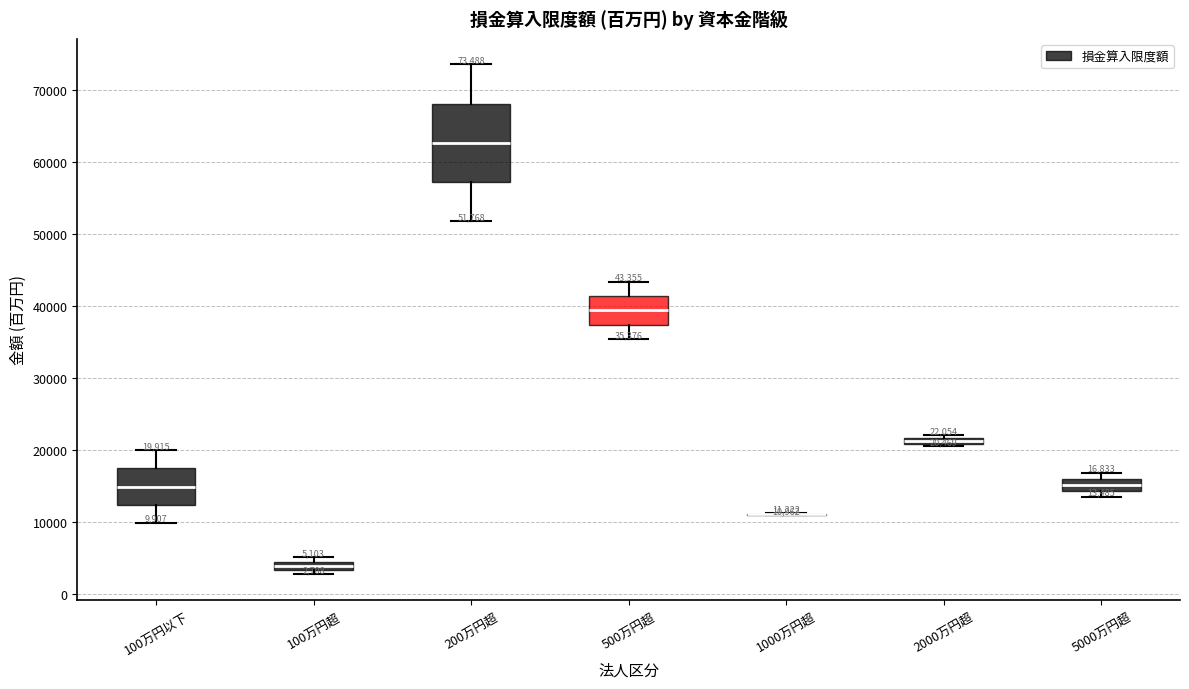

Which box is the tallest, from its lower edge to its upper edge?

200万円超